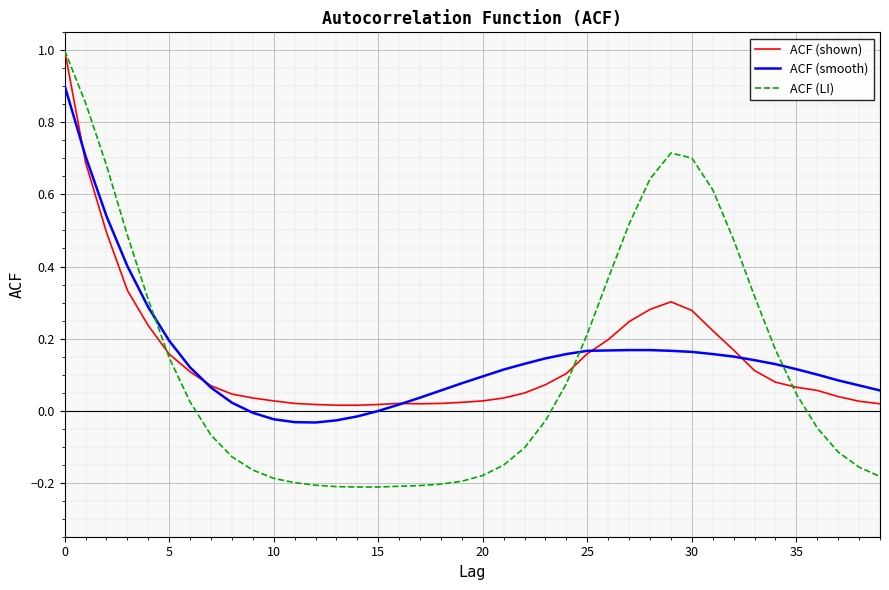

Which series has the largest range (max minus min)?

ACF (LI)